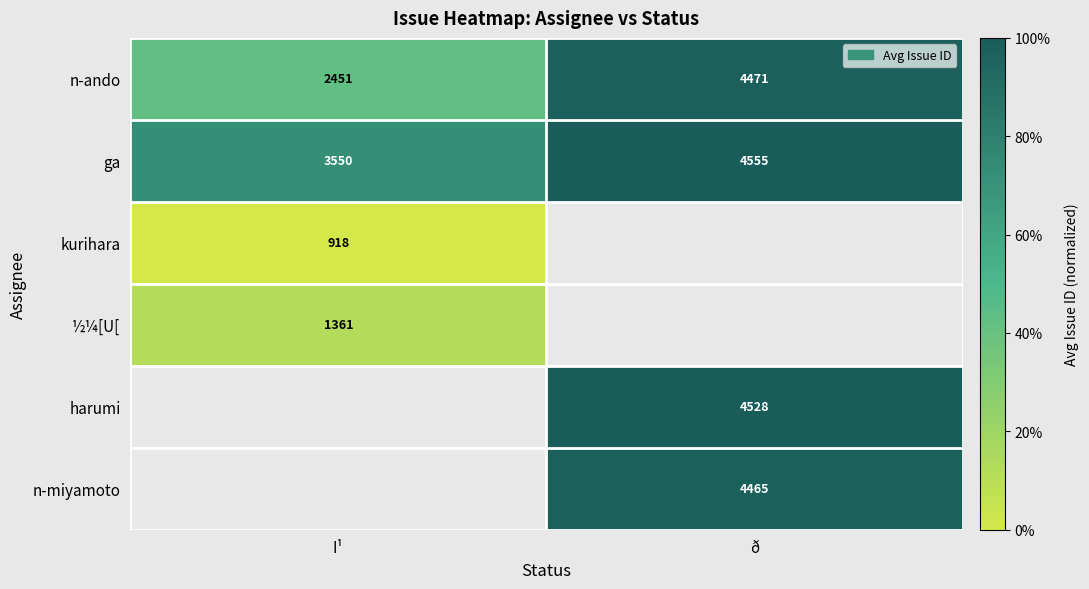

At how many categories does at least one series exceed 86?

1